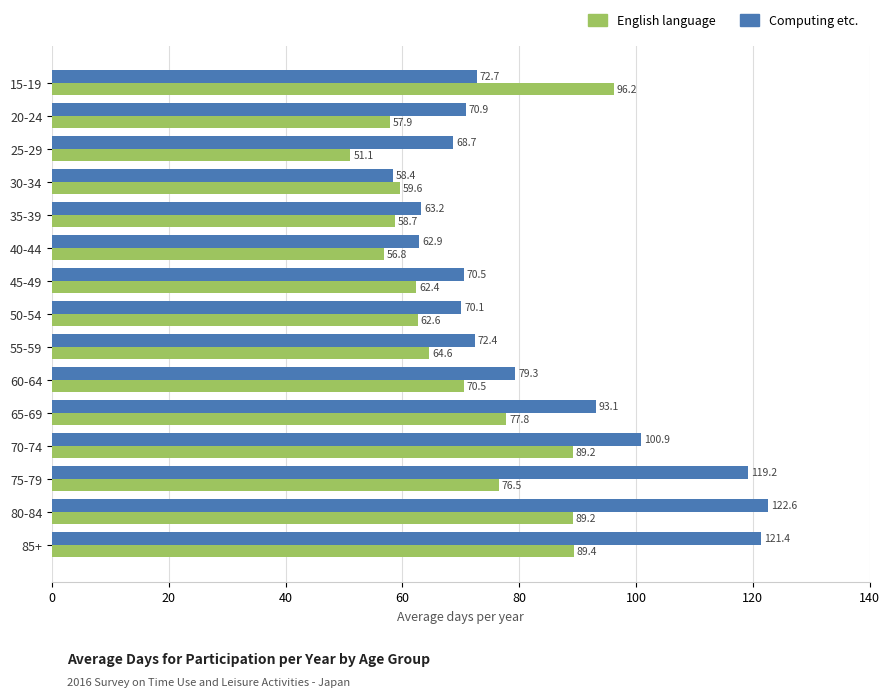

What is the difference between the Computing etc. values at 70-74 and 15-19?

28.2